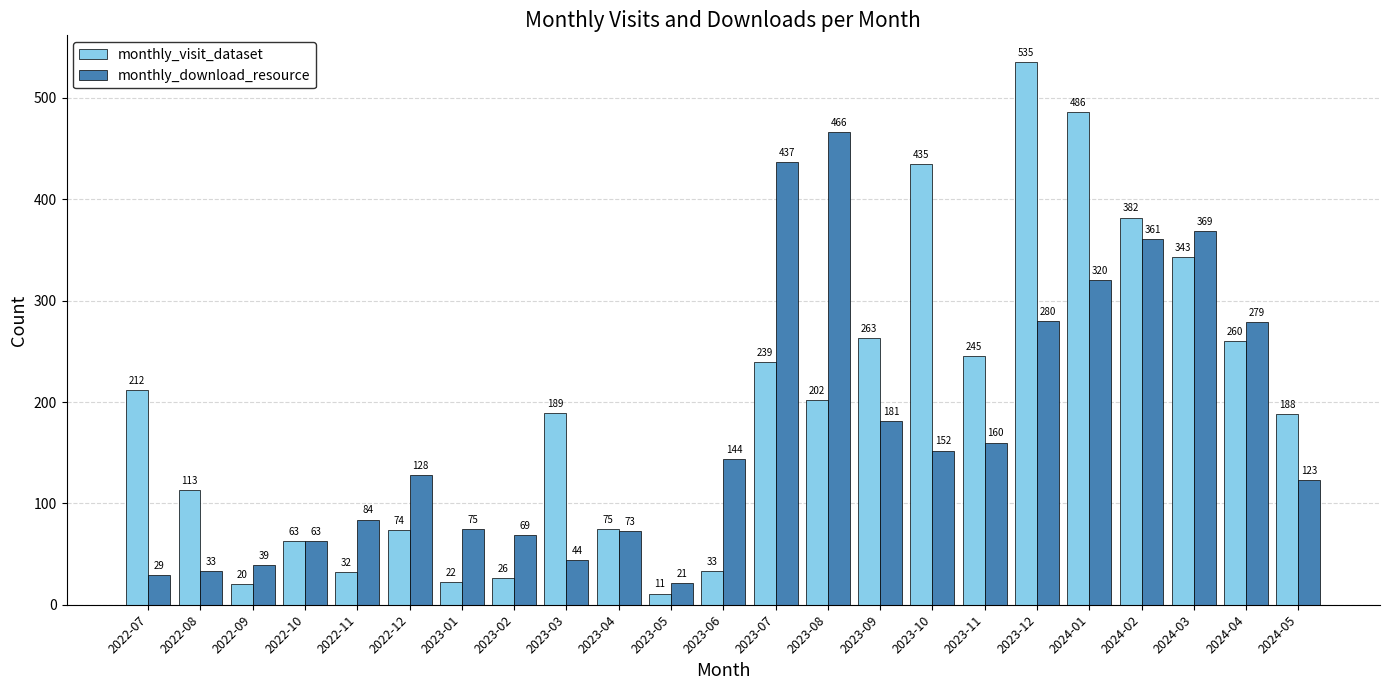

At which category does the chart reach its minimum across all series?

2023-05